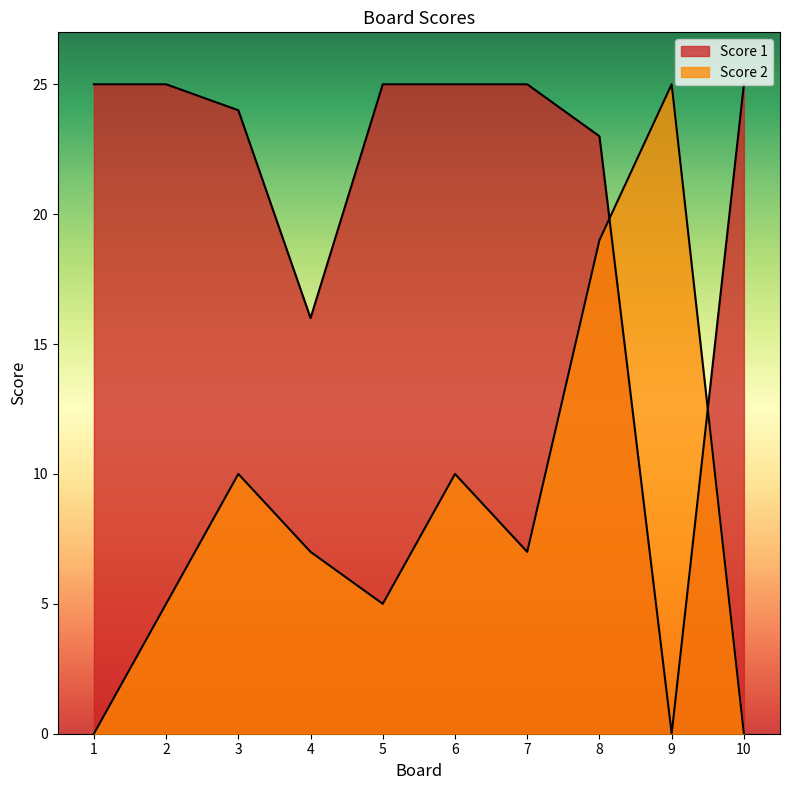

Which category has the highest value in the Score 1 series?

1